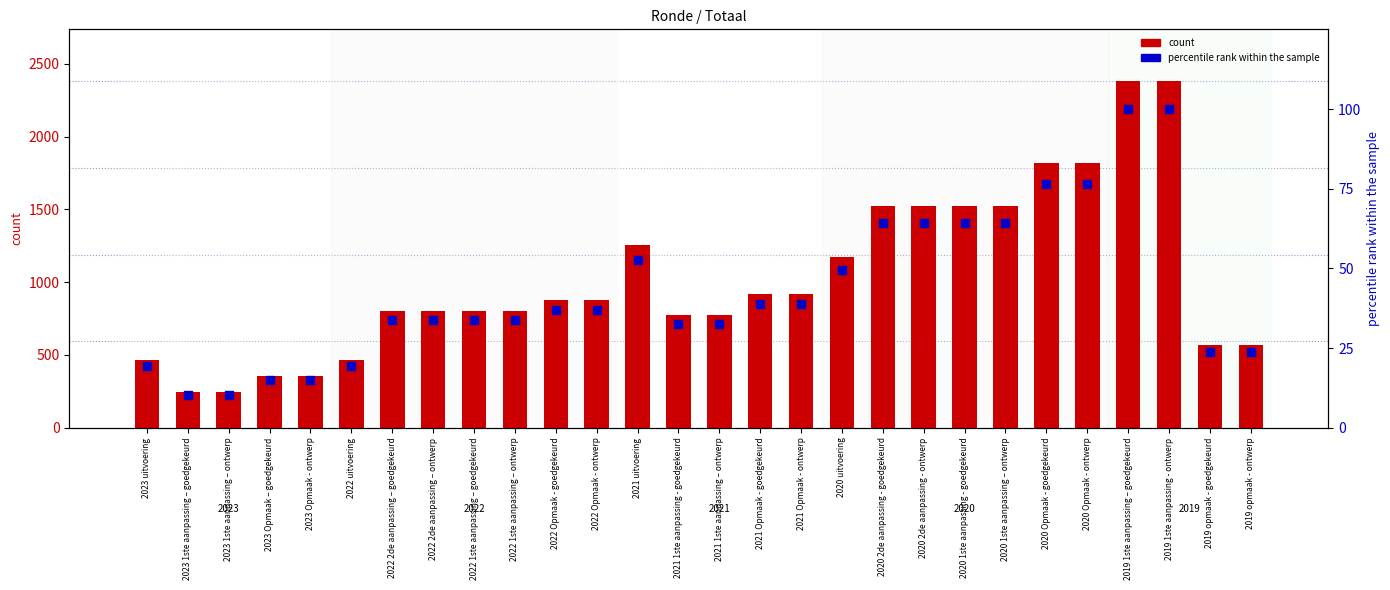

Which series contains the lowest Y value?

percentile rank within the sample